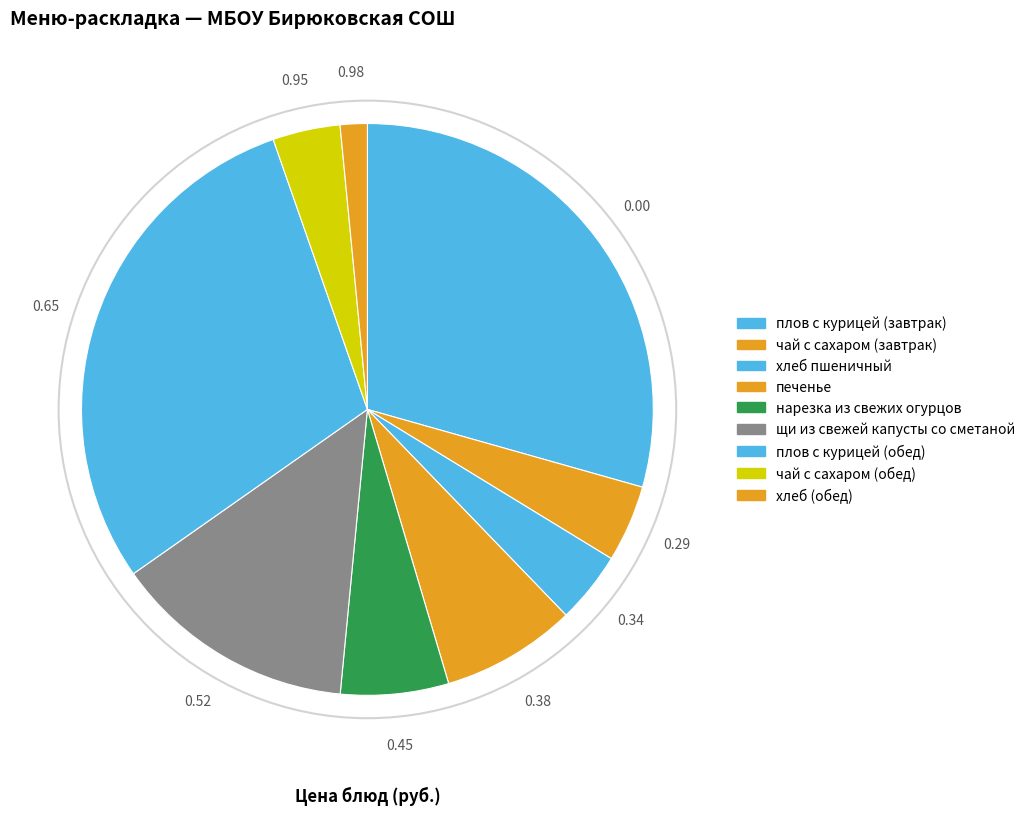

How many segments does this pie chart have?

9